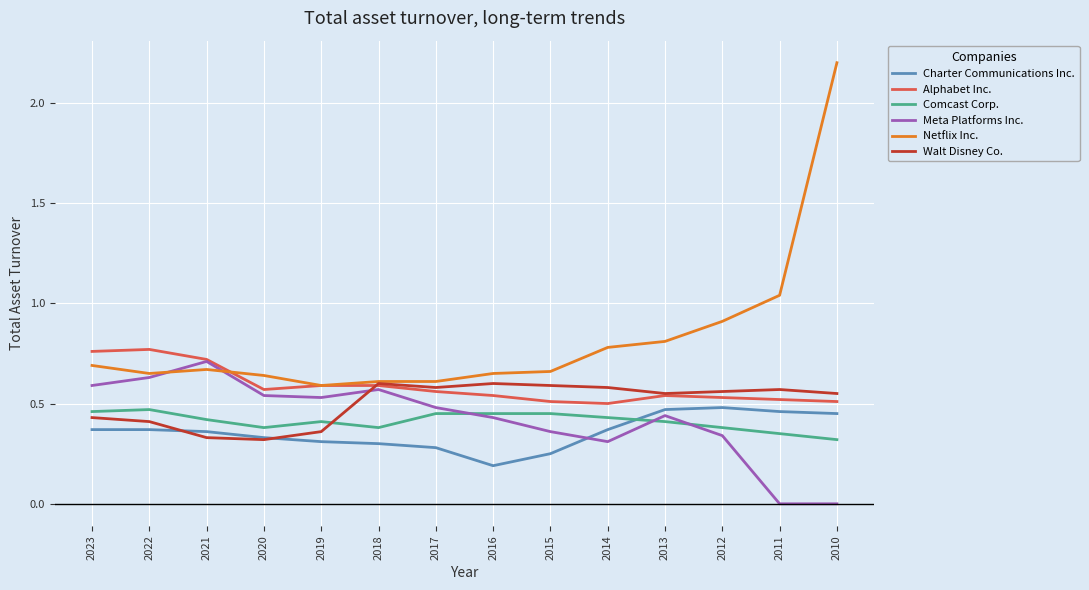

At how many categories does at least one series exceed 1?

2